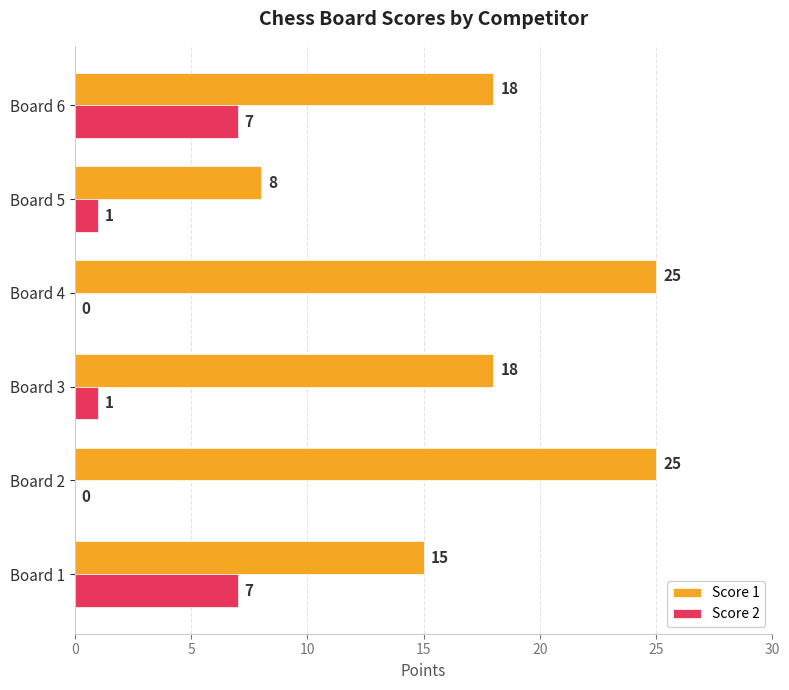

Which series has the largest total across all categories?

Score 1